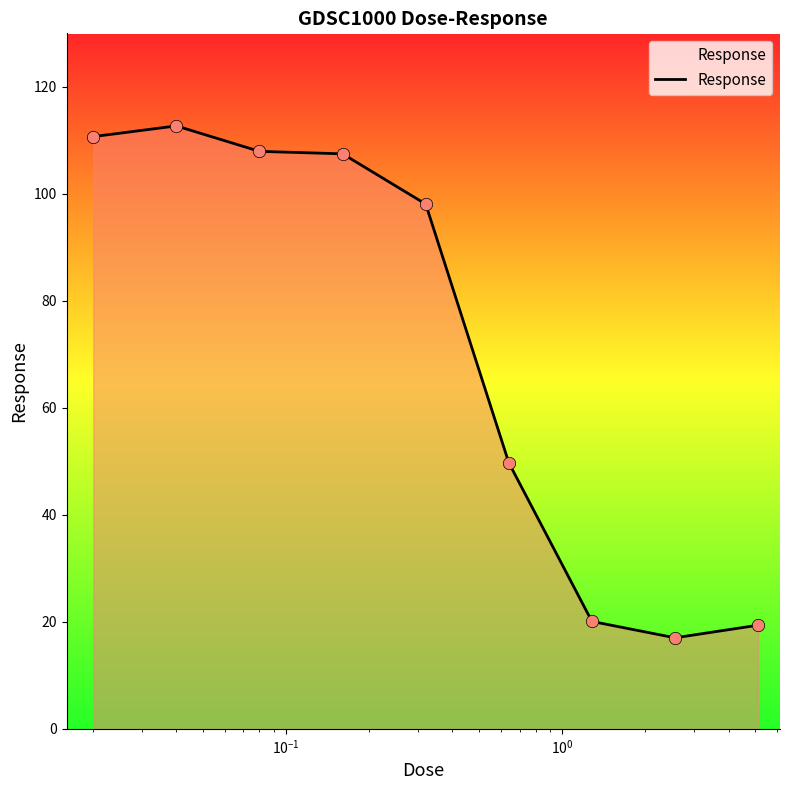

What is the minimum value shown in the chart?

17.0